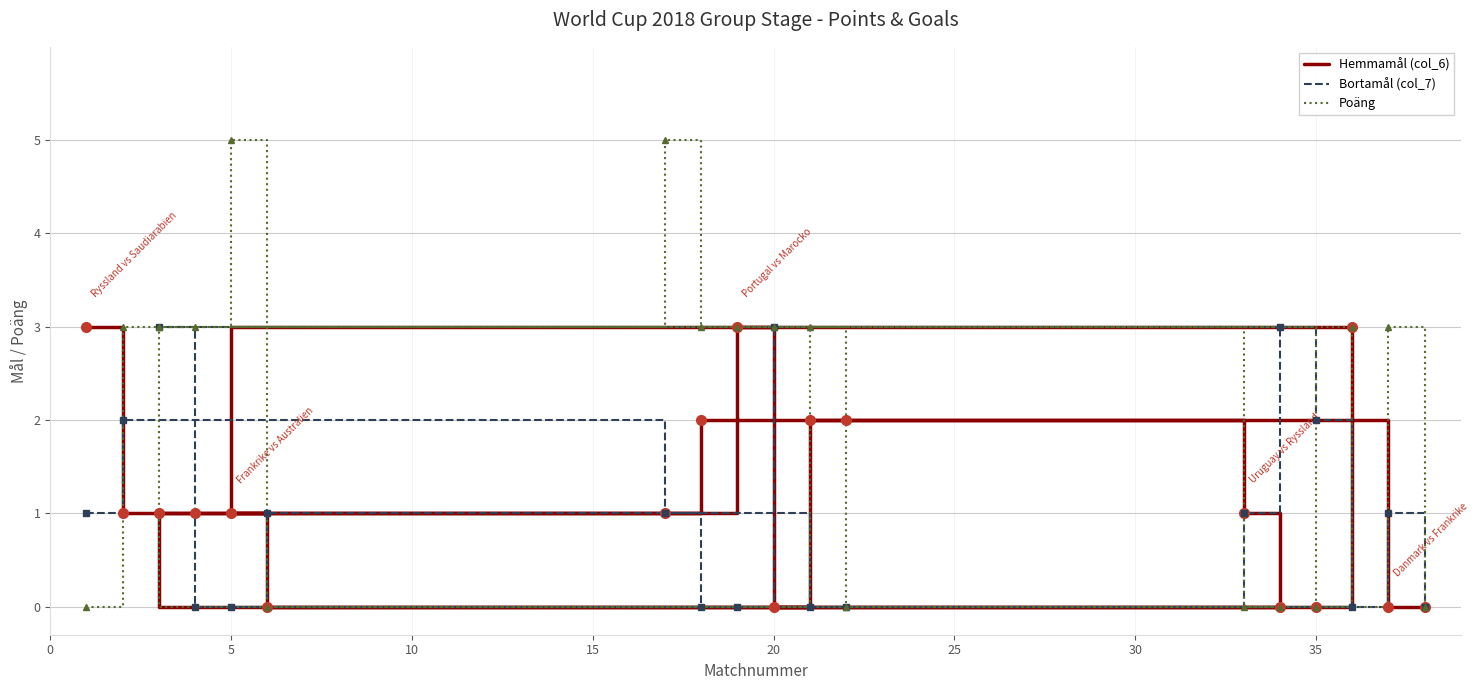

Is this an area chart (filled region under the line)?

No